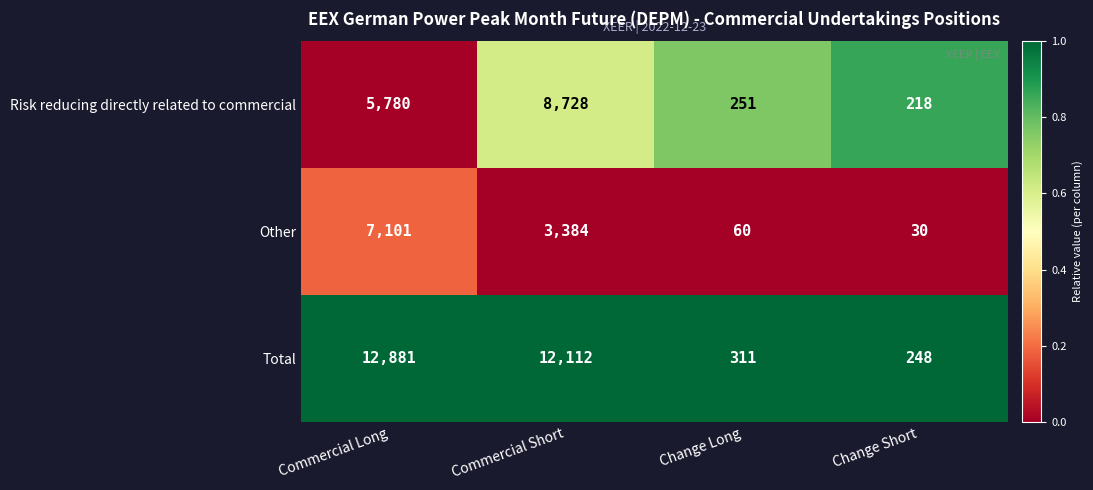

List the series in order of their peak value, lowest first.

Other, Risk reducing directly related to commercial, Total